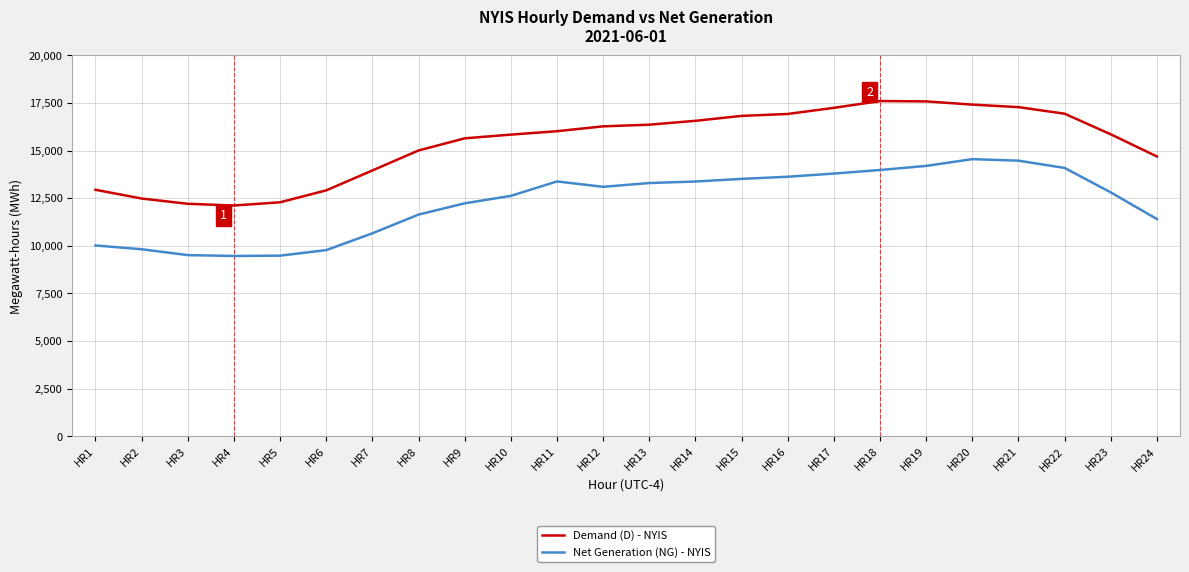

What is the spread (max minus min) of values at HR5?

2801